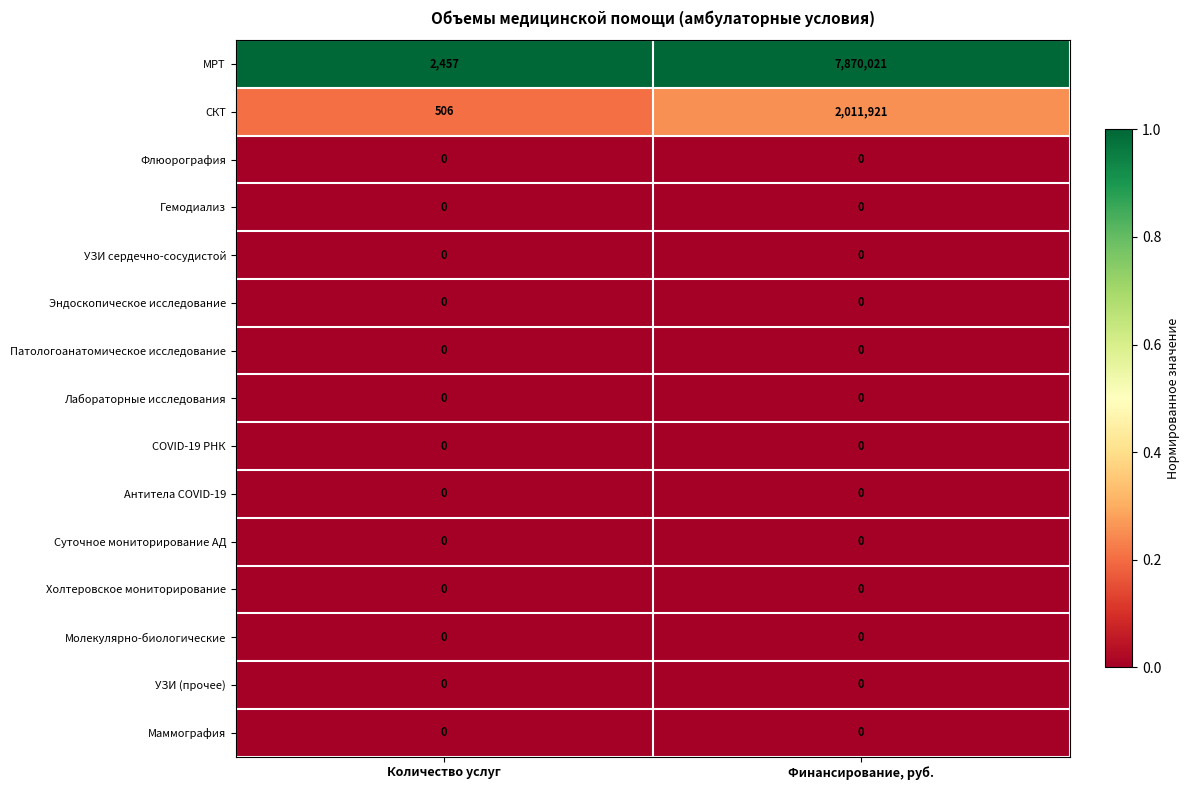

Reading left to right, transcribe all the data shown in this chart.

МРТ: Количество услуг=2457	Финансирование, руб.=7870021
СКТ: Количество услуг=506	Финансирование, руб.=2011921
Флюорография: Количество услуг=0	Финансирование, руб.=0
Гемодиализ: Количество услуг=0	Финансирование, руб.=0
УЗИ сердечно-сосудистой: Количество услуг=0	Финансирование, руб.=0
Эндоскопическое исследование: Количество услуг=0	Финансирование, руб.=0
Патологоанатомическое исследование: Количество услуг=0	Финансирование, руб.=0
Лабораторные исследования: Количество услуг=0	Финансирование, руб.=0
COVID-19 РНК: Количество услуг=0	Финансирование, руб.=0
Антитела COVID-19: Количество услуг=0	Финансирование, руб.=0
Суточное мониторирование АД: Количество услуг=0	Финансирование, руб.=0
Холтеровское мониторирование: Количество услуг=0	Финансирование, руб.=0
Молекулярно-биологические: Количество услуг=0	Финансирование, руб.=0
УЗИ (прочее): Количество услуг=0	Финансирование, руб.=0
Маммография: Количество услуг=0	Финансирование, руб.=0